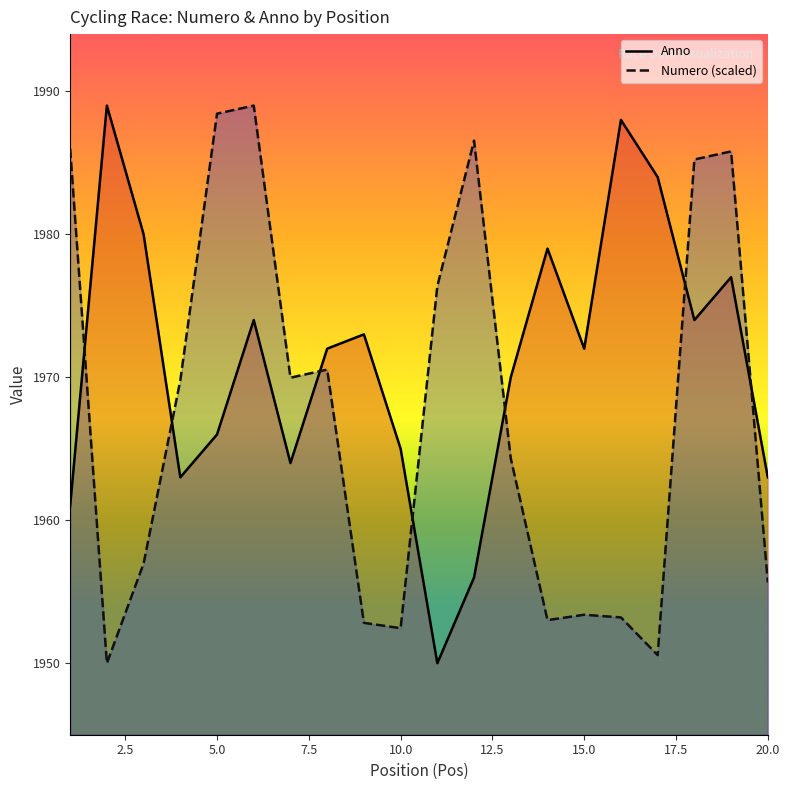

Is it true that Numero (scaled) equals 507.0 at 20.0?

False